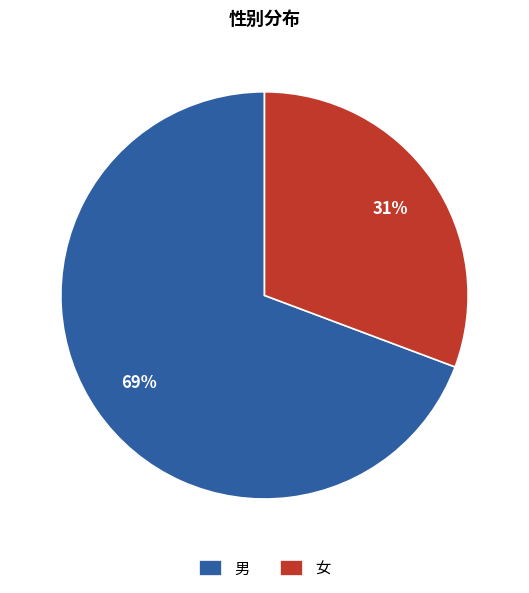

Does 女 account for over 50% of the chart?

No